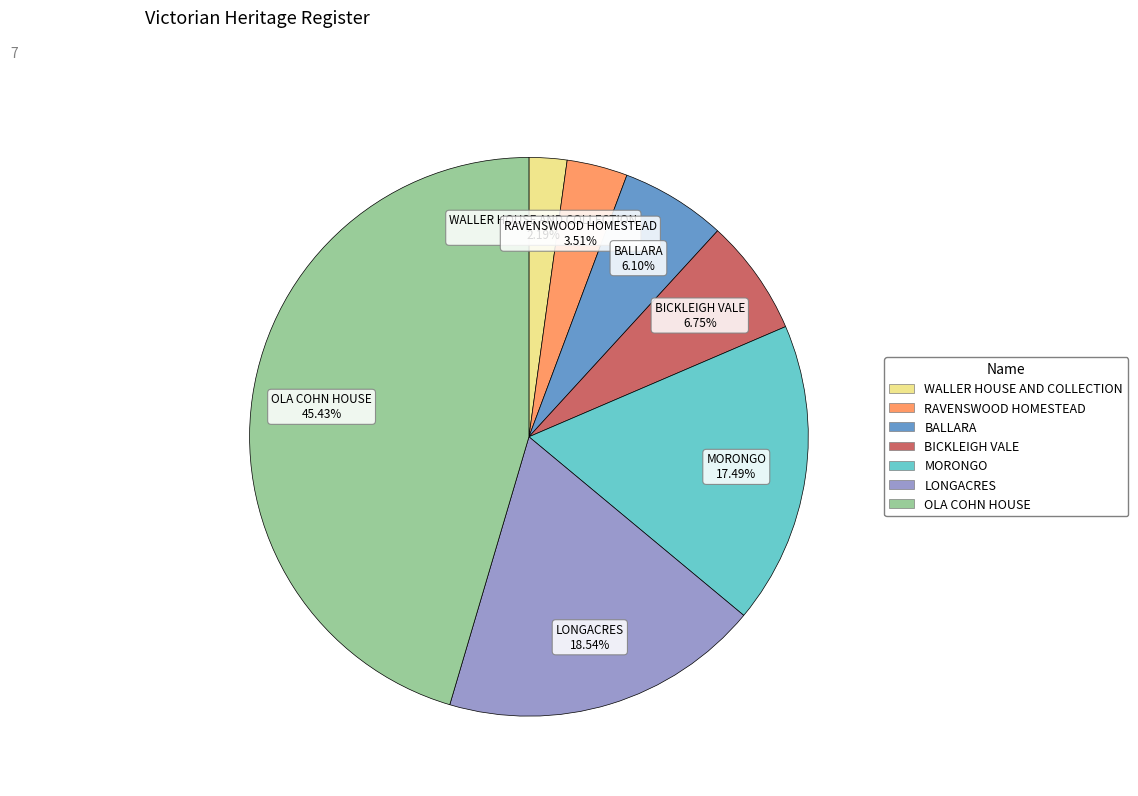

Is BALLARA the majority of the pie?

No